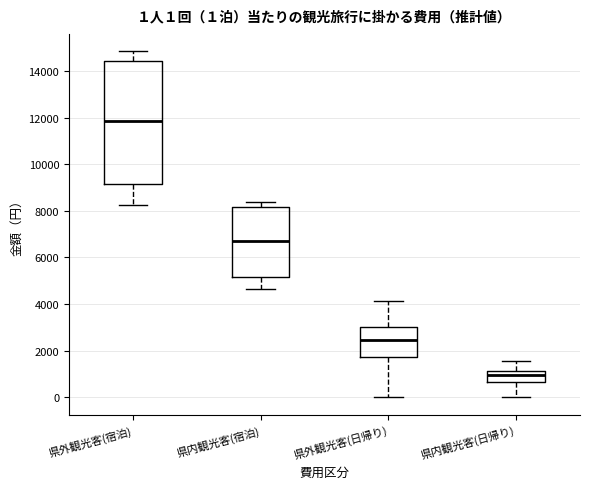

Which box is the tallest, from its lower edge to its upper edge?

県外観光客(宿泊)